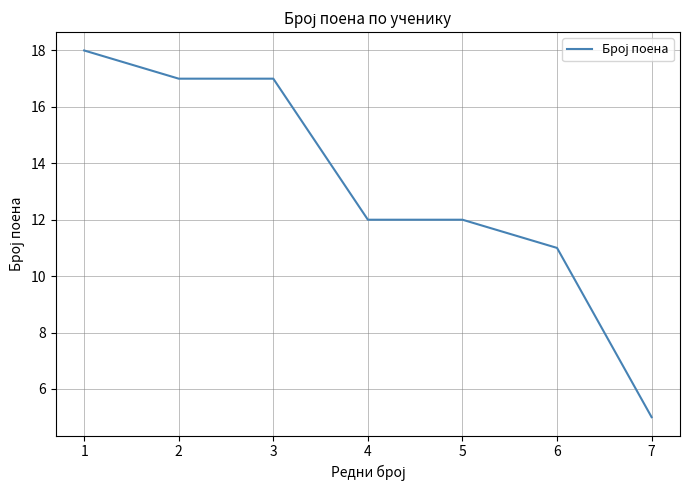

The chart shows a value of 30 at 2. True or false?

False